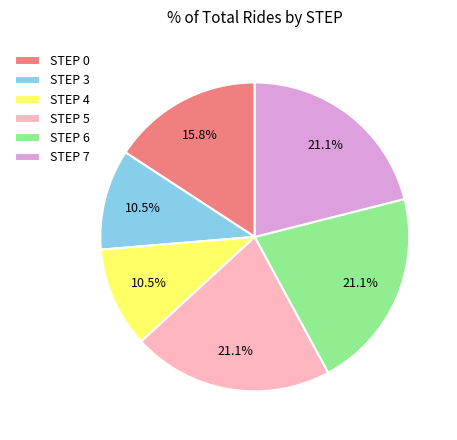

What percentage is NOT represented by STEP 5?

78.9%